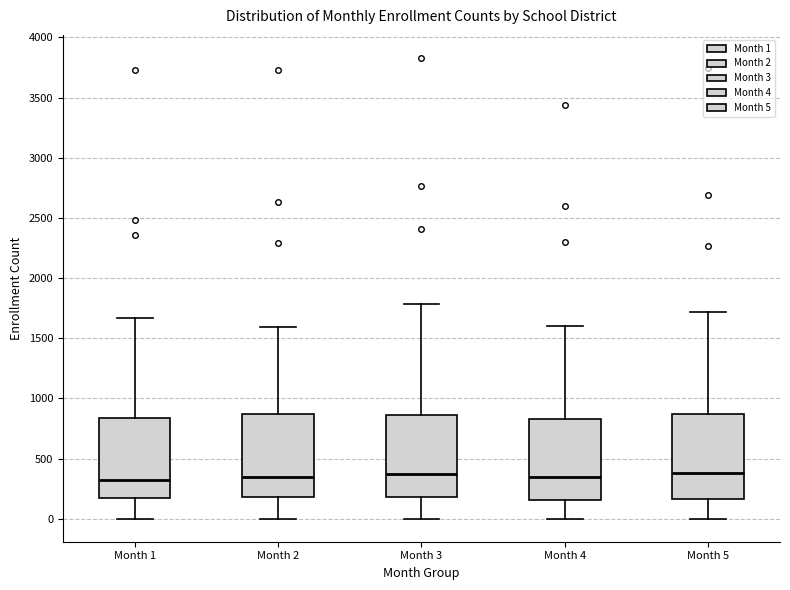

Reading left to right, read every box against the y-axis: the position of its median line, the range the box covers, and the ends of its whiskers. The values are not printed on the chart, so give them approximately, as read against the axis.

Month 1: median 300, box 200 to 850, whiskers 0 to 1650
Month 2: median 350, box 200 to 850, whiskers 0 to 1600
Month 3: median 350, box 200 to 850, whiskers 0 to 1800
Month 4: median 350, box 150 to 850, whiskers 0 to 1600
Month 5: median 400, box 150 to 850, whiskers 0 to 1700